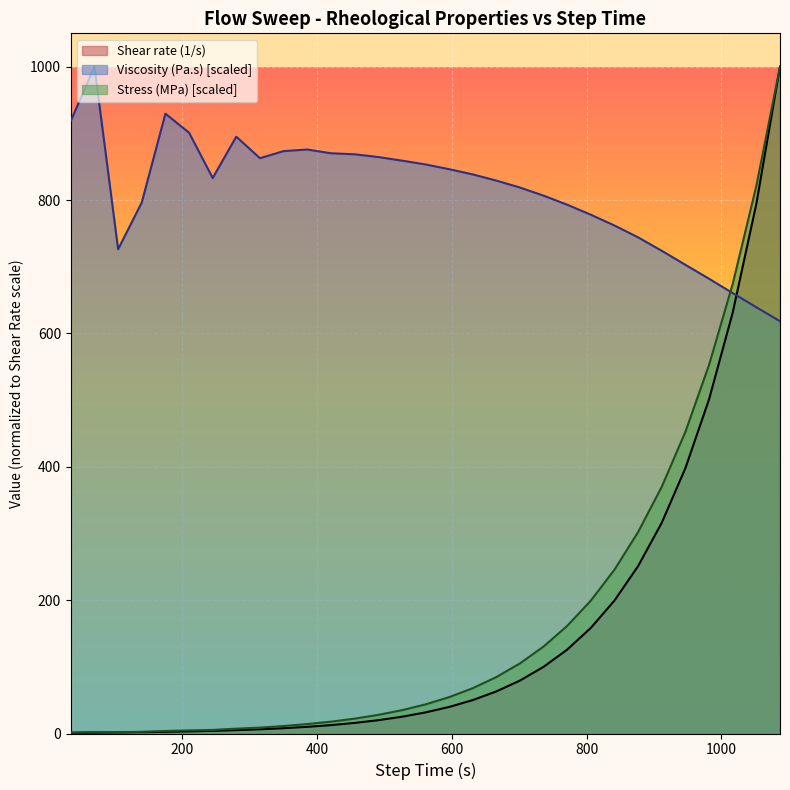

What is the difference between the second highest and minimum values in the Viscosity (Pa.s) series?

311.2